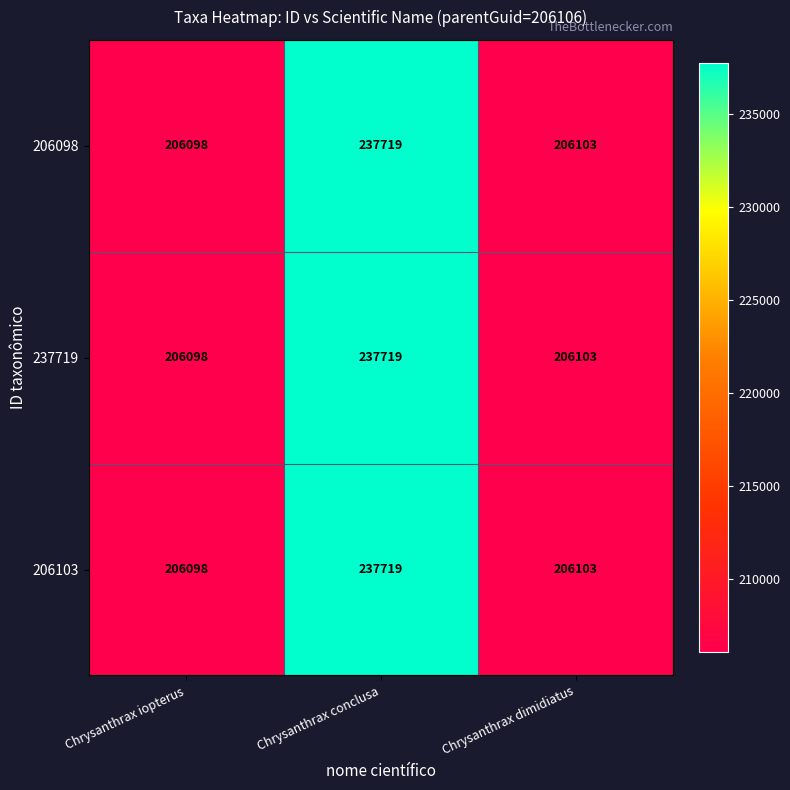

Reading right to left, what are all the values shown in this chart?

206098: Chrysanthrax dimidiatus=206103	Chrysanthrax conclusa=237719	Chrysanthrax iopterus=206098
237719: Chrysanthrax dimidiatus=206103	Chrysanthrax conclusa=237719	Chrysanthrax iopterus=206098
206103: Chrysanthrax dimidiatus=206103	Chrysanthrax conclusa=237719	Chrysanthrax iopterus=206098